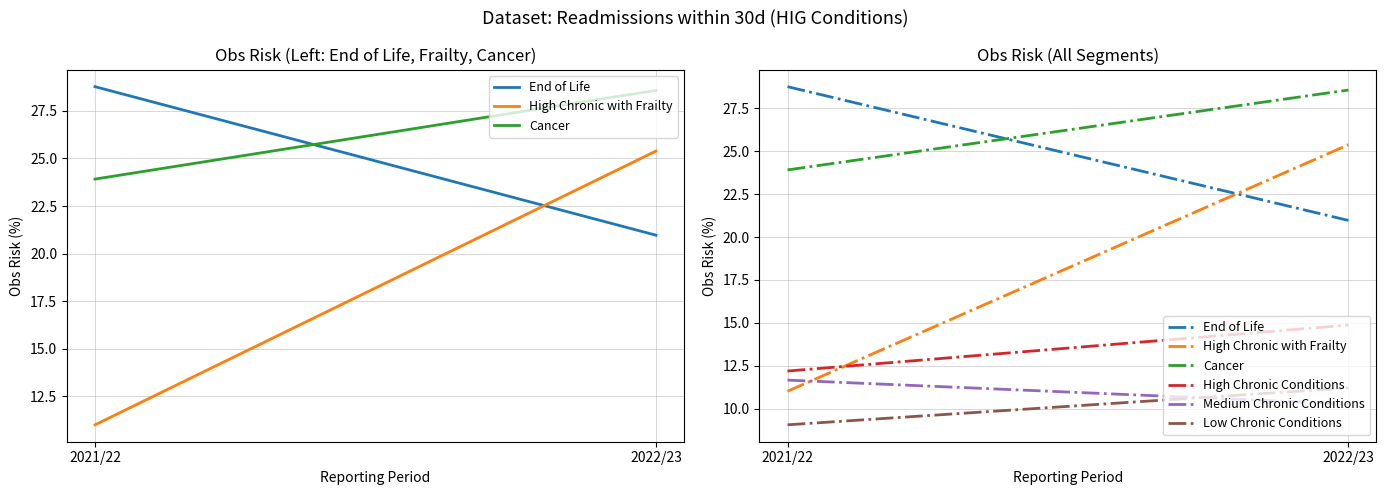

What is the sum of all Cancer values?

52.5